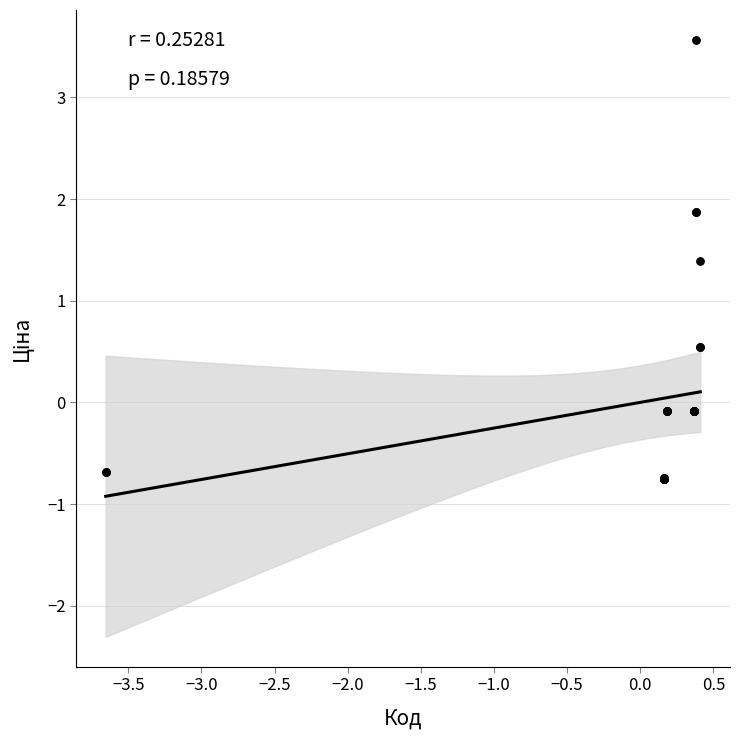

What Y value in the scatter plot is closest to 1?

1.4